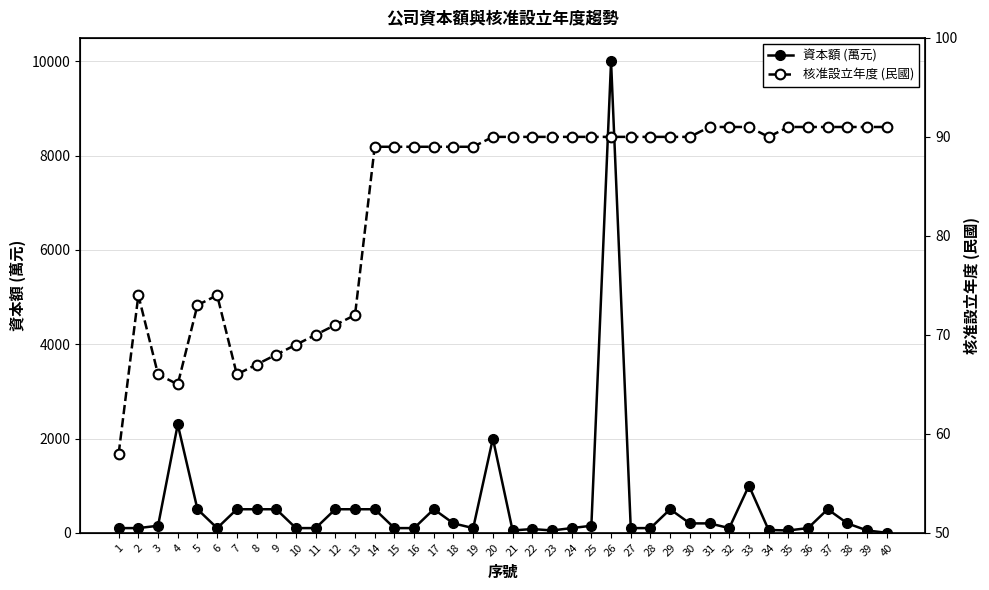

What is the average value of the 核准設立年度 (民國) series?

83.2